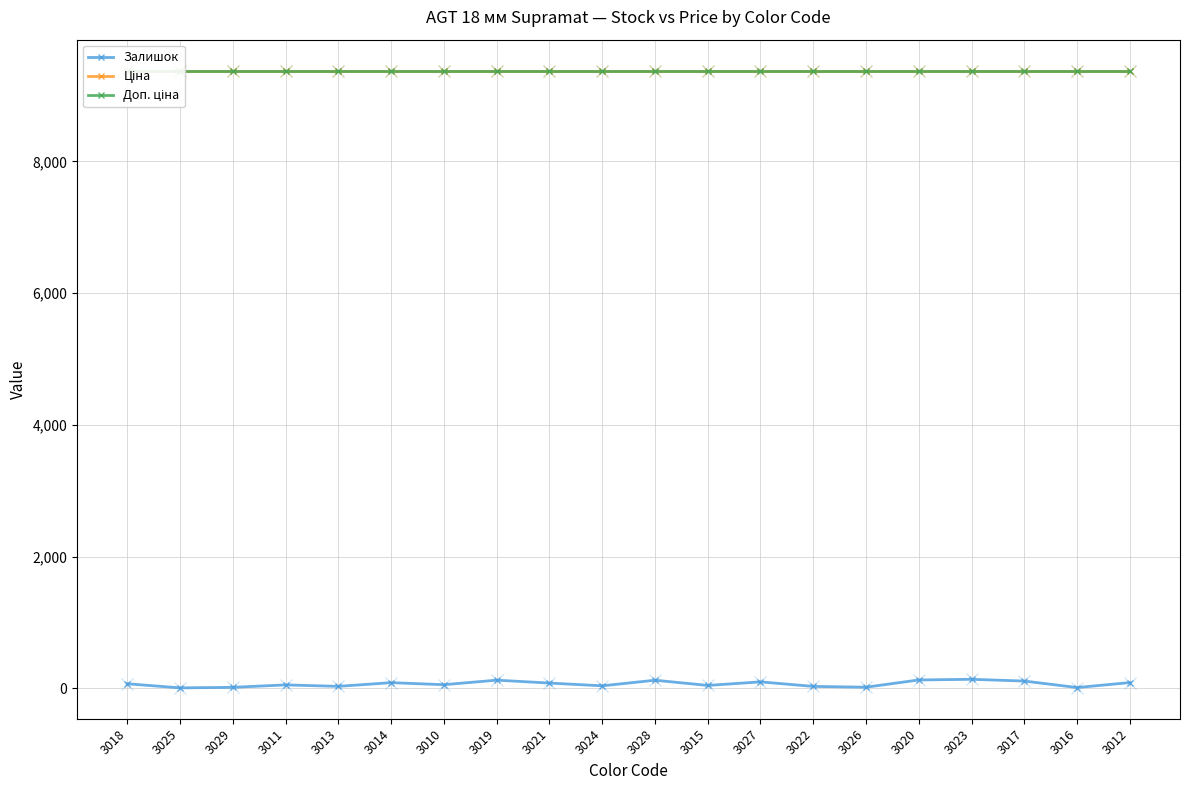

What is the spread (max minus min) of values at 3011?

9325.3